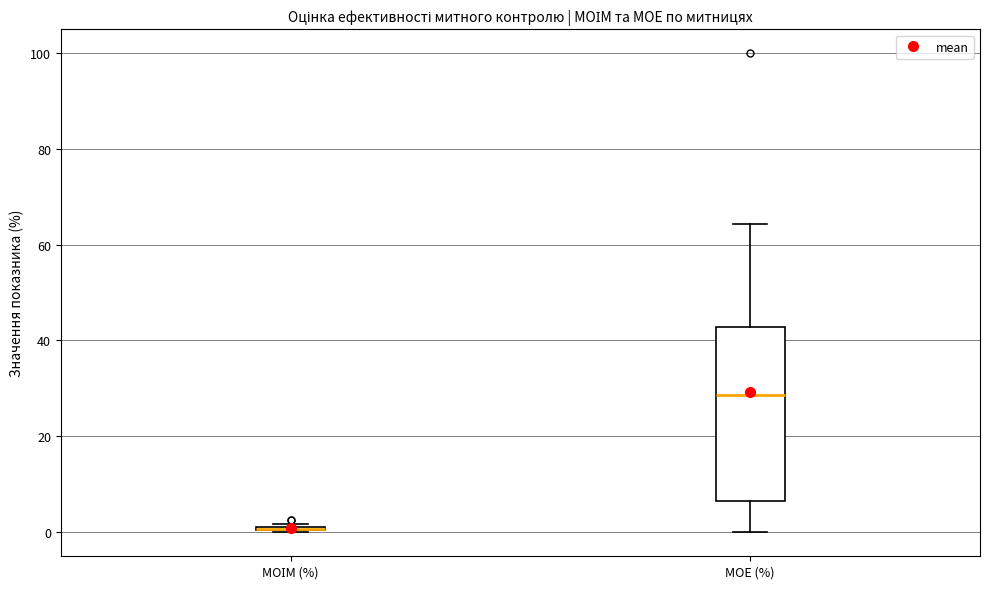

Reading left to right, transcribe this box plot: for each box, give where its median line is, the range the box spans, and where its two whiskers end, as read against the y-axis. The values are not printed on the chart, so give them approximately, as read against the axis.

МОІМ (%): box collapsed to a line at 0, whiskers 0 to 2
МОЕ (%): median 28, box 6 to 42, whiskers 0 to 64